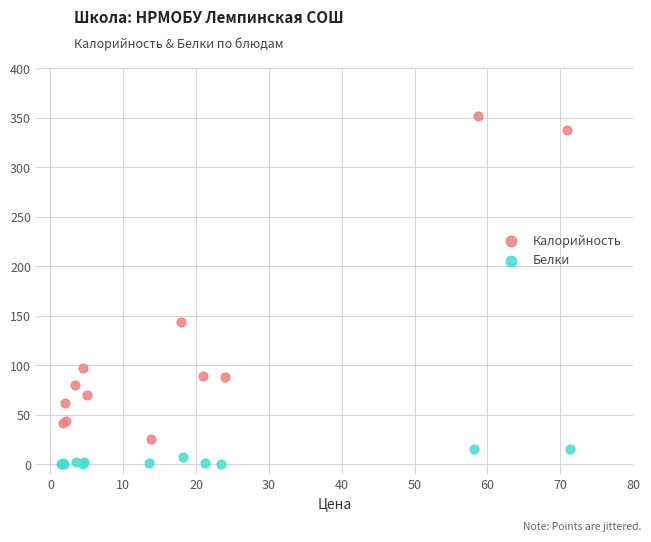

Which series has the widest spread of Y values?

Калорийность